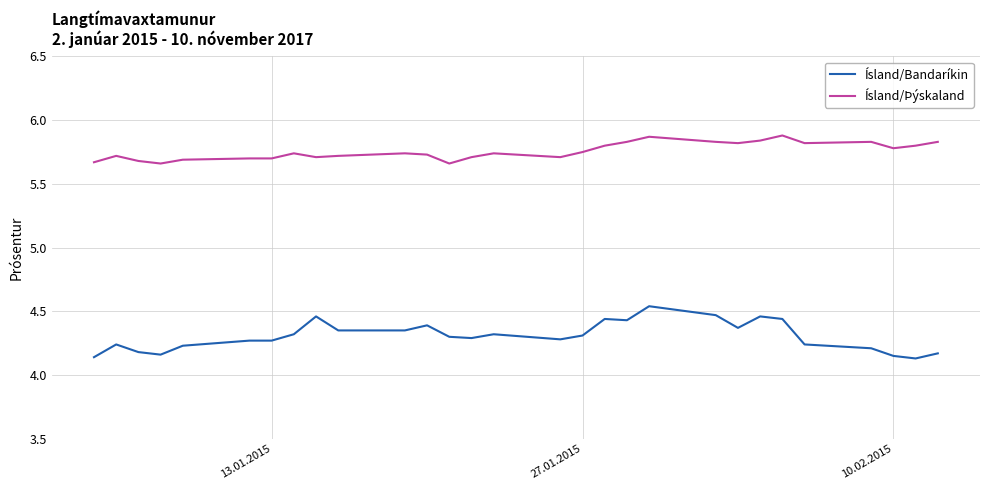

Rank the series by their maximum value, from lowest to highest.

Ísland/Bandaríkin, Ísland/Þýskaland